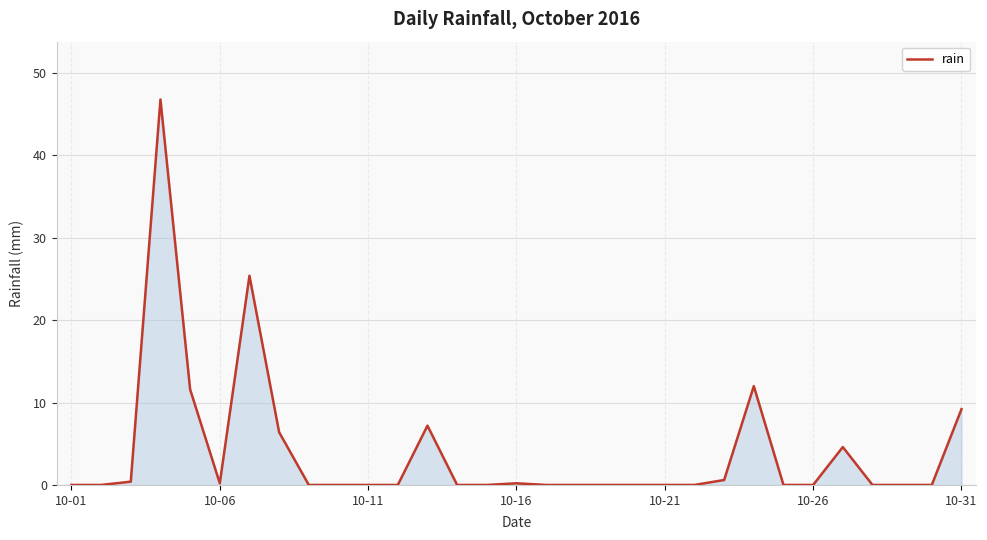

What is the maximum value shown in the chart?

46.8